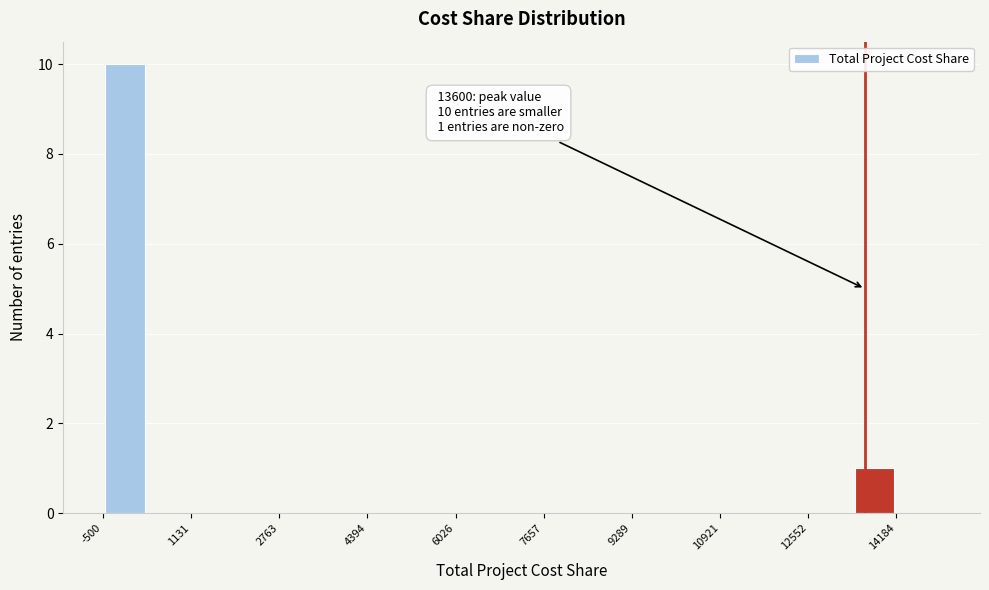

Over which range of the x-axis is the bar tallest?

-400 to 400